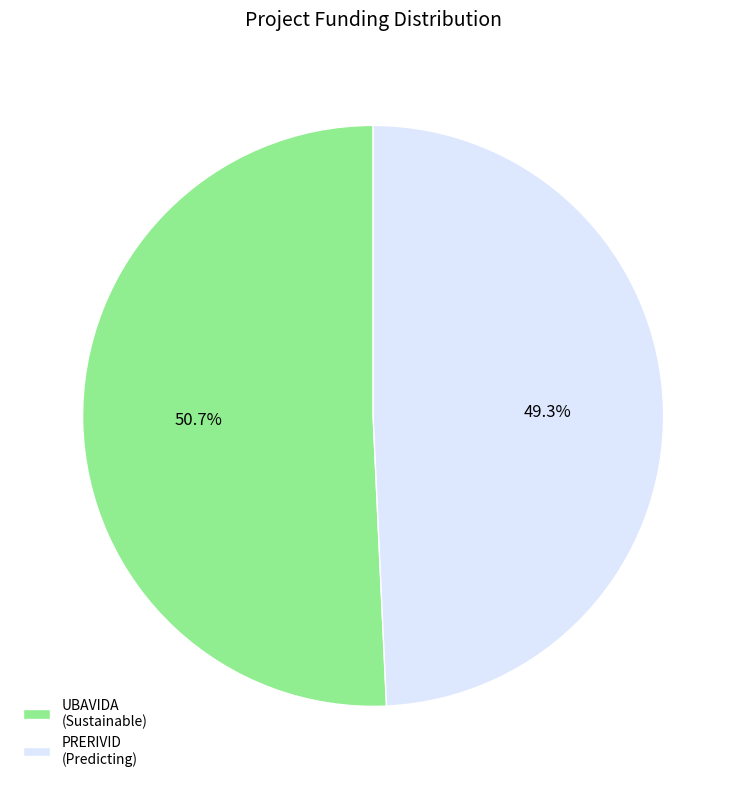

Rank the categories by value from lowest to highest.

PRERIVID (Predicting), UBAVIDA (Sustainable)